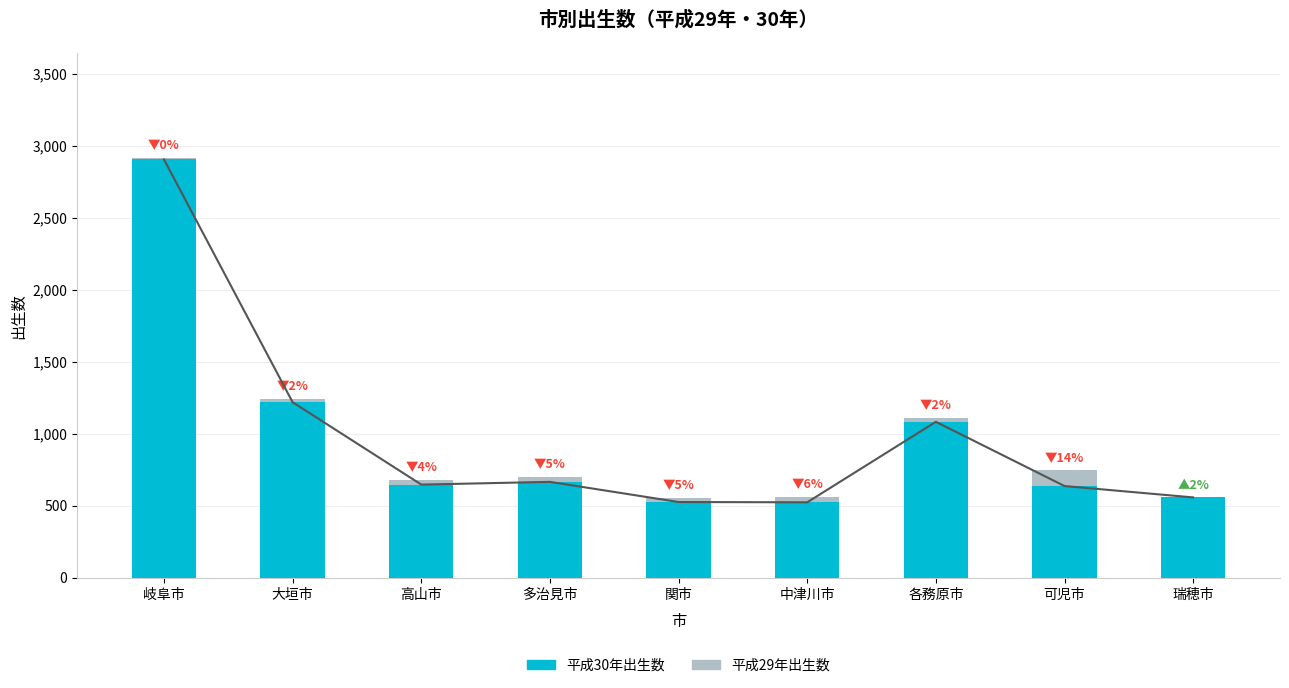

Where does the 平成29年 series first go above 701?

岐阜市